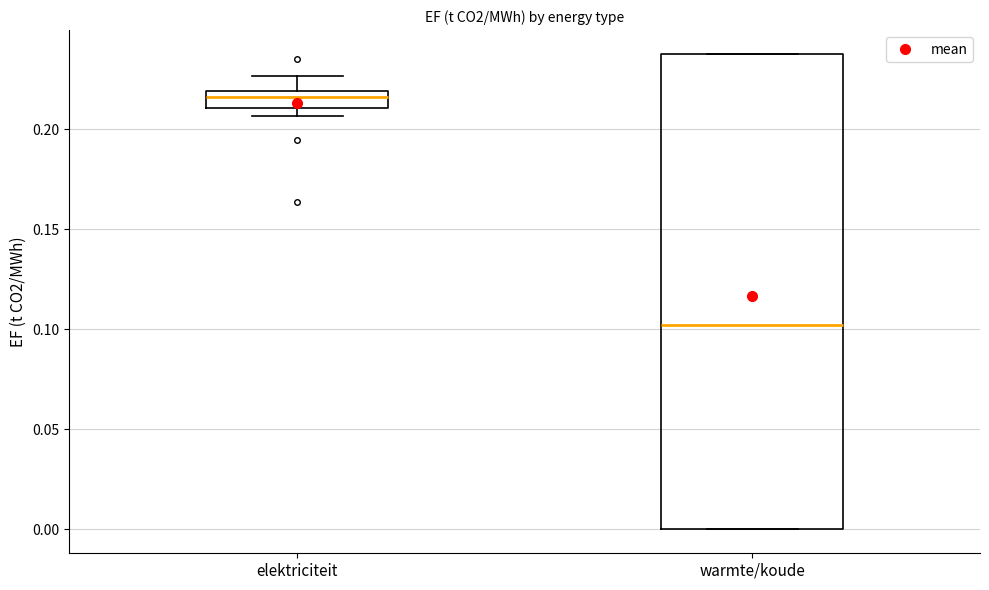

Where is the upper edge of the box for warmte/koude on the y-axis? The values are not printed on the chart, so give them approximately, as read against the axis.

0.240